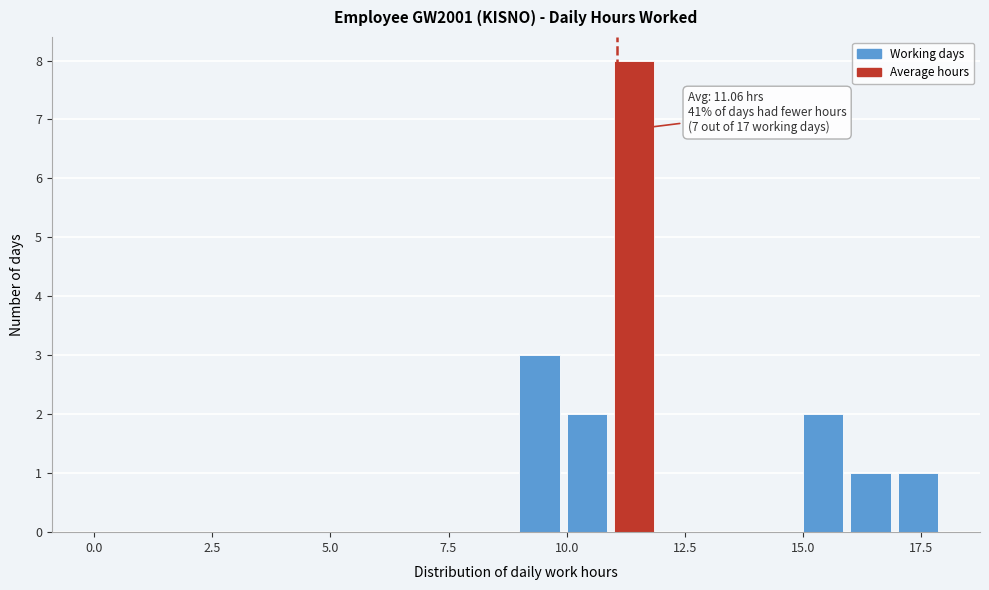

Read against the x-axis, roughly where is the centre of the tallest bar?

11.5